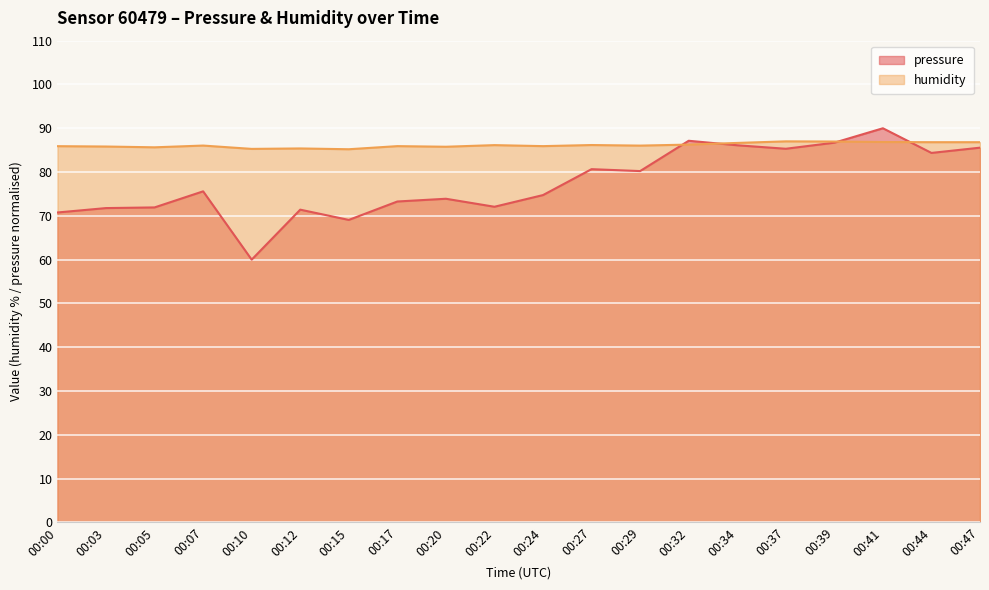

At which category does pressure reach its first local valley?

00:10